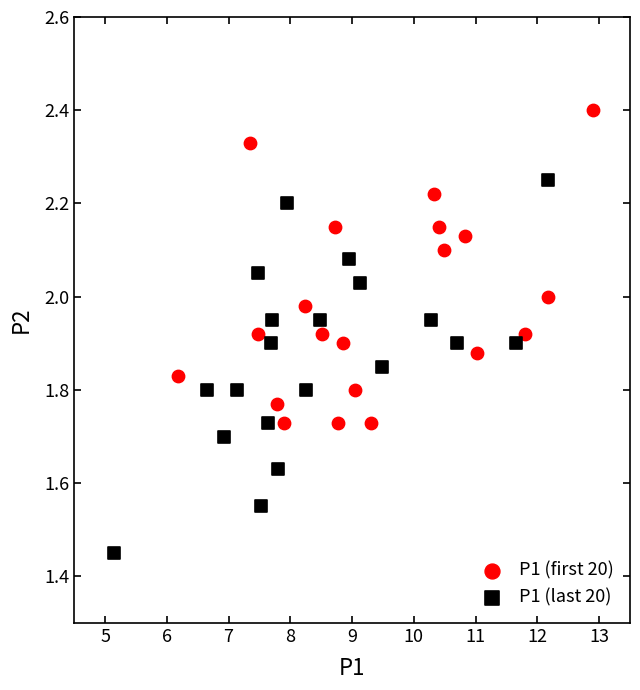

Which series has the largest Y range (max minus min)?

P1 (last 20)